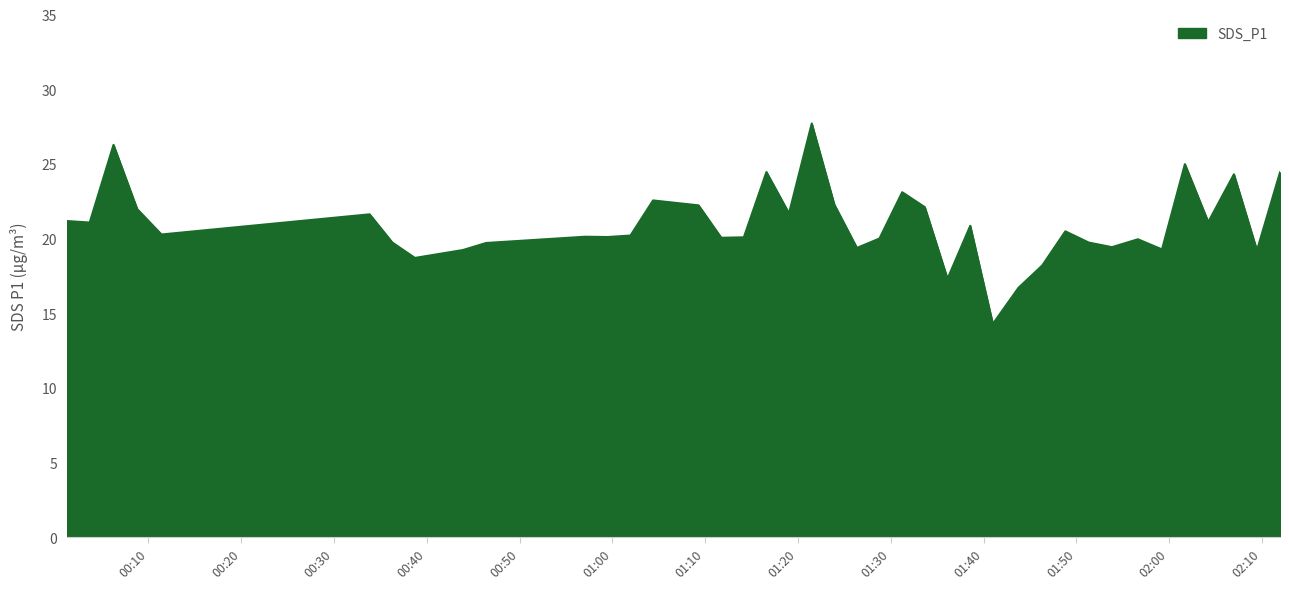

What is the difference between the maximum and minimum values?

13.4